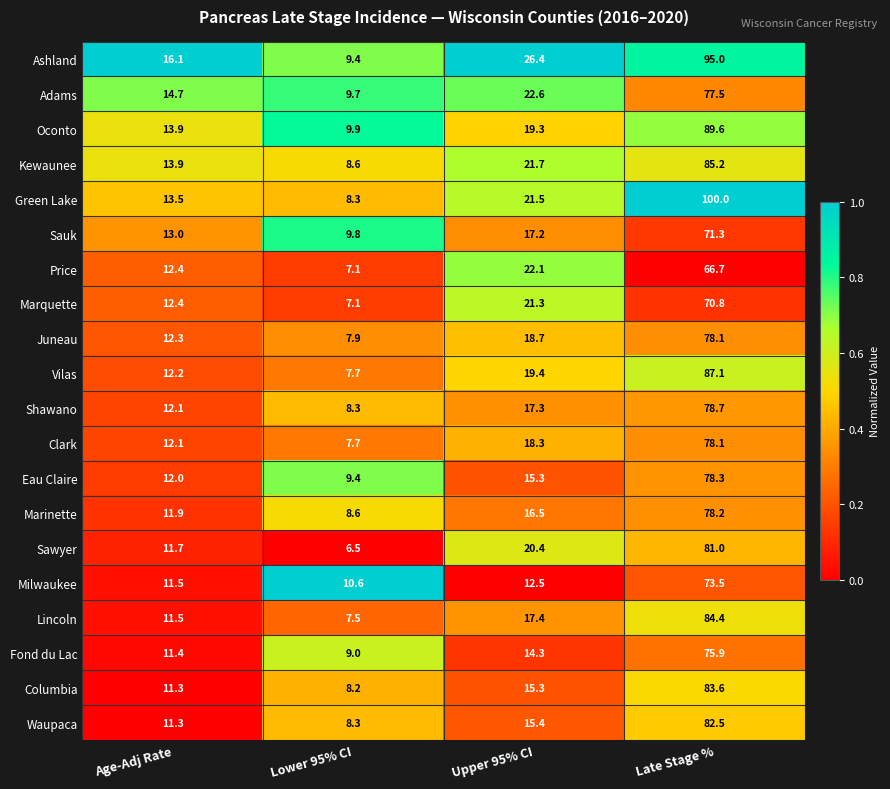

List the labels in order of Milwaukee value, smallest first.

Lower 95% CI, Age-Adj Rate, Upper 95% CI, Late Stage %